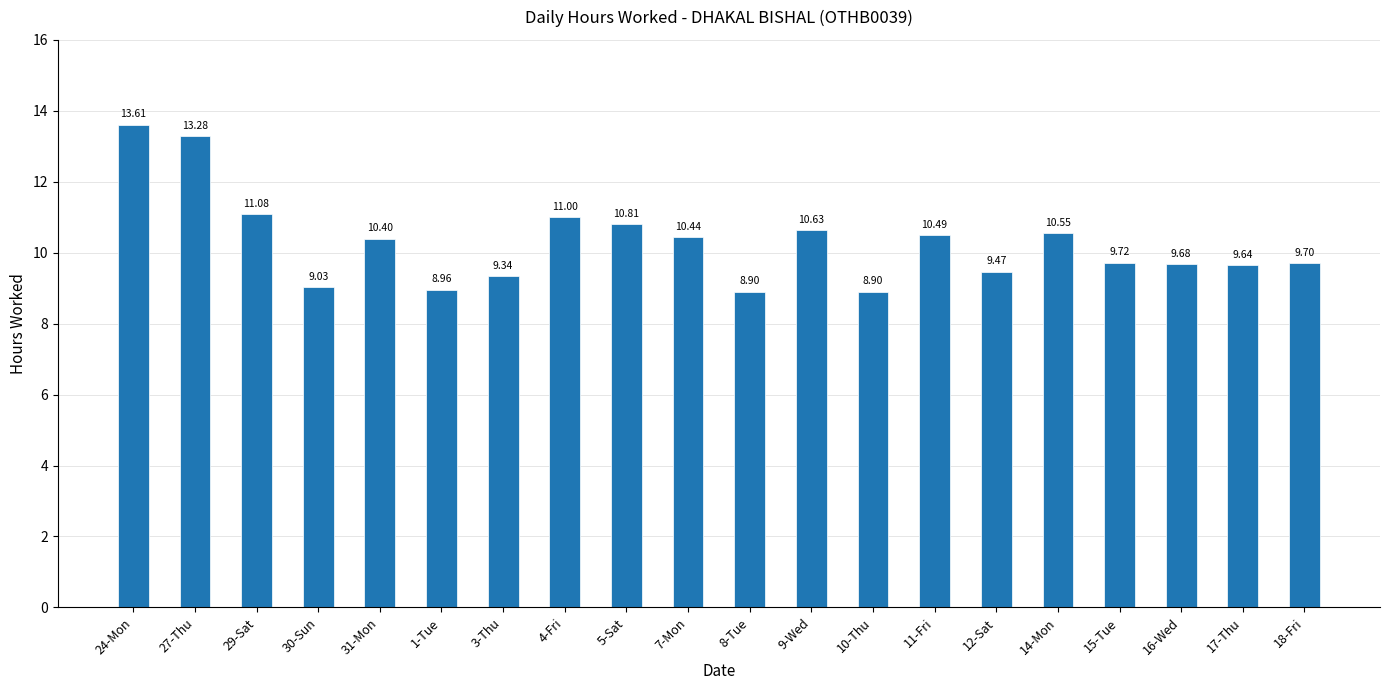

Where does the data first go above 10?

24-Mon